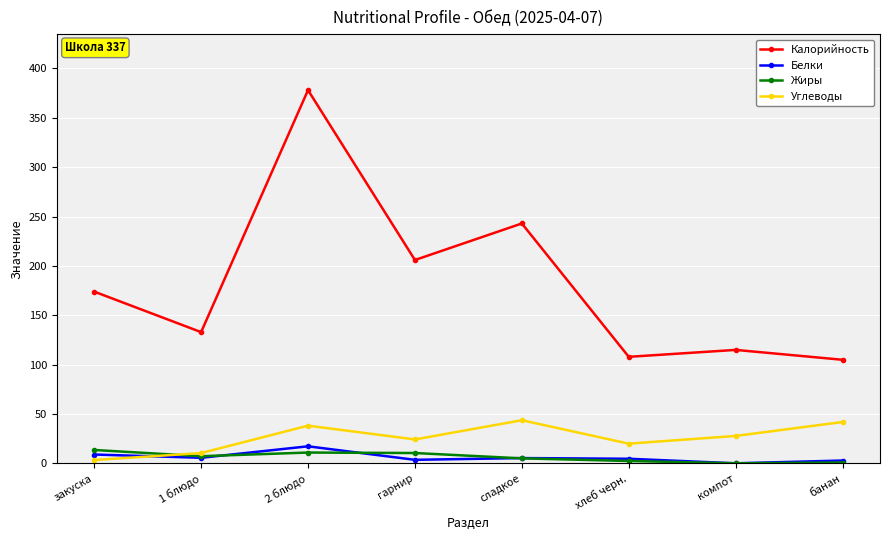

What is the average value of the Белки series?

6.2